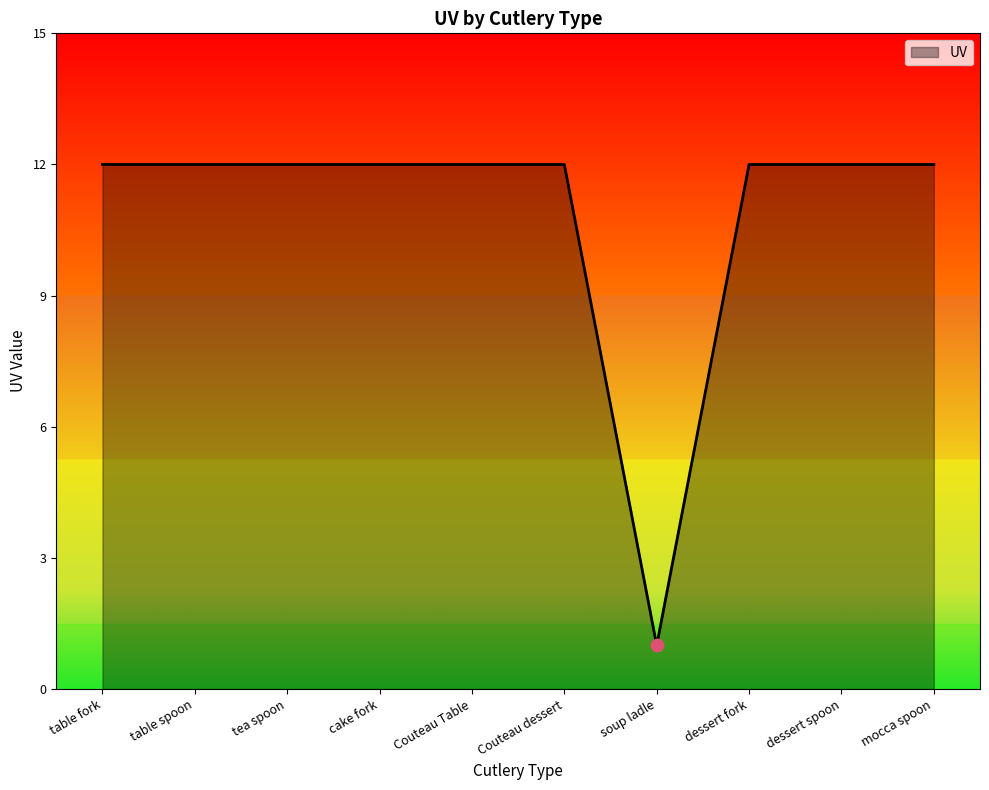

What is the ratio of the value at cake fork to the value at Couteau dessert?

1.0